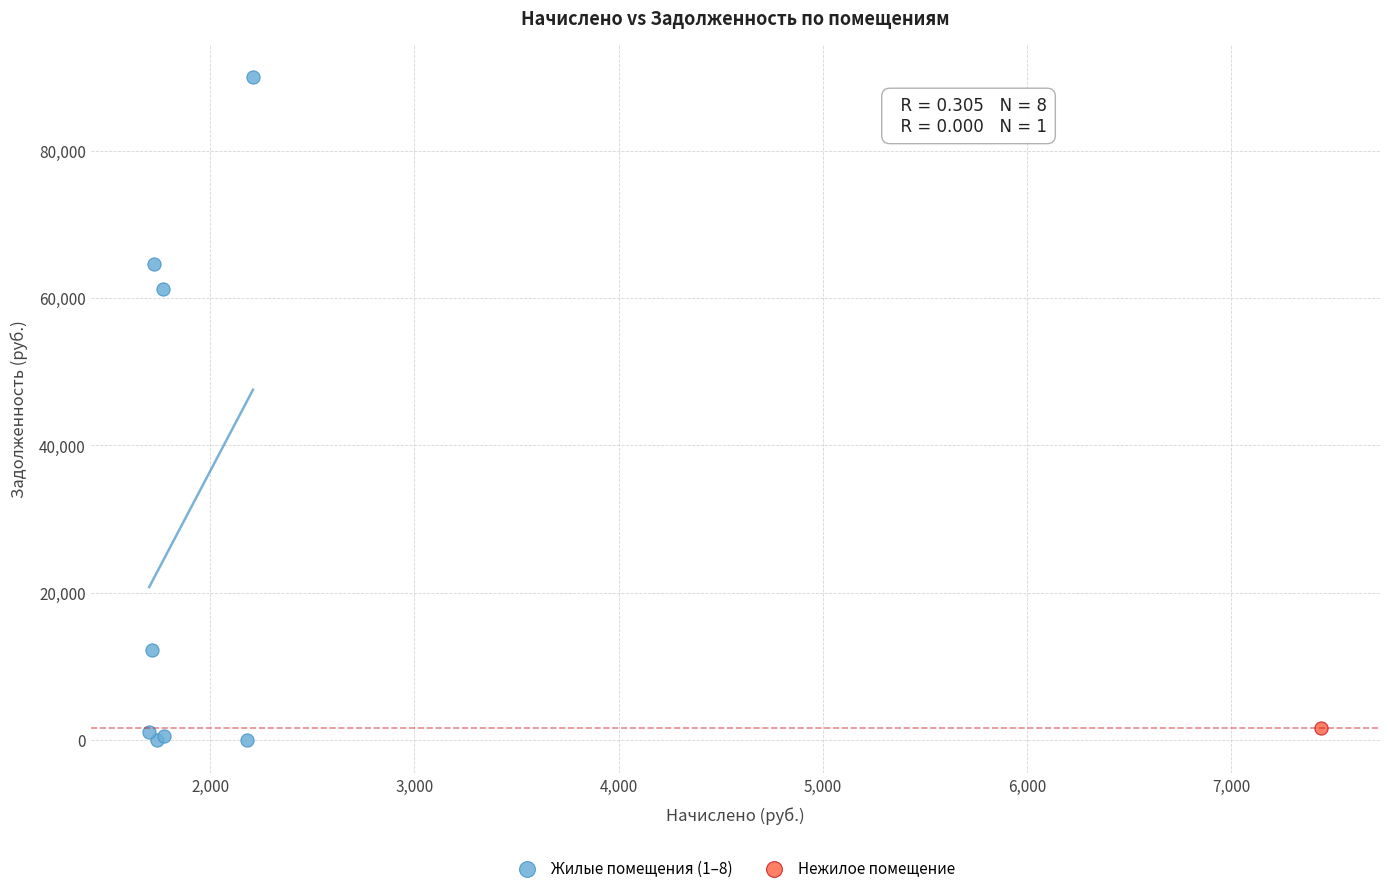

What are all the series names shown in the legend?

Жилые помещения (1–8), Нежилое помещение